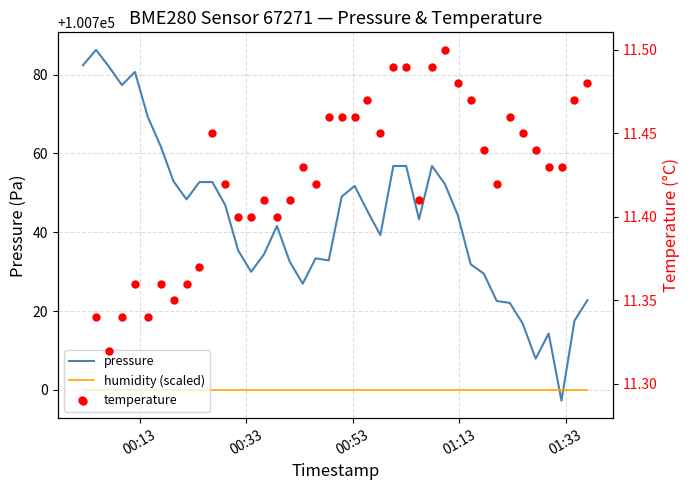

Is it true that humidity (scaled) equals 39795.7 at 14?

False